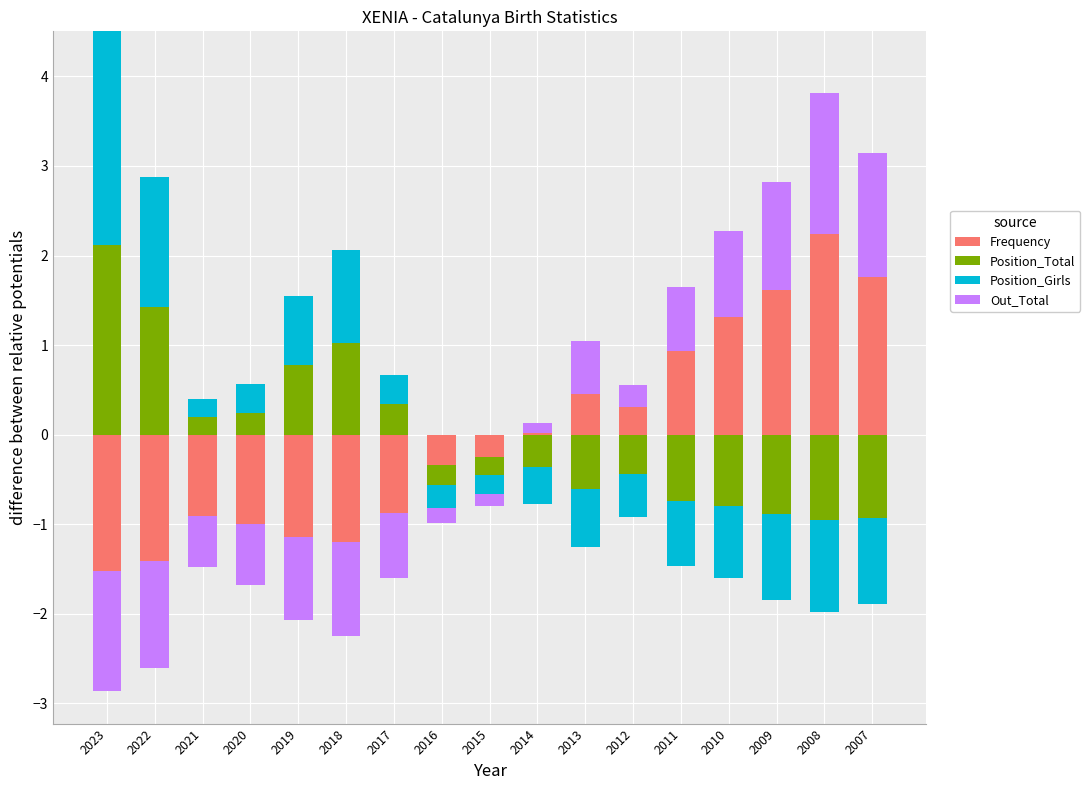

True or false: Out_Total has a value of 0.3 at 2011.

False